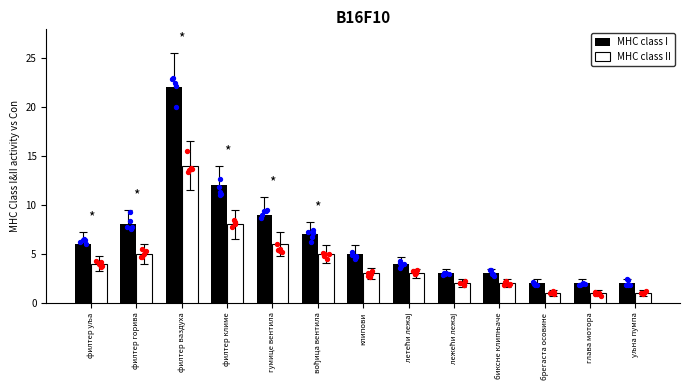

At which category is the sum across all series the highest?

филтер ваздуха